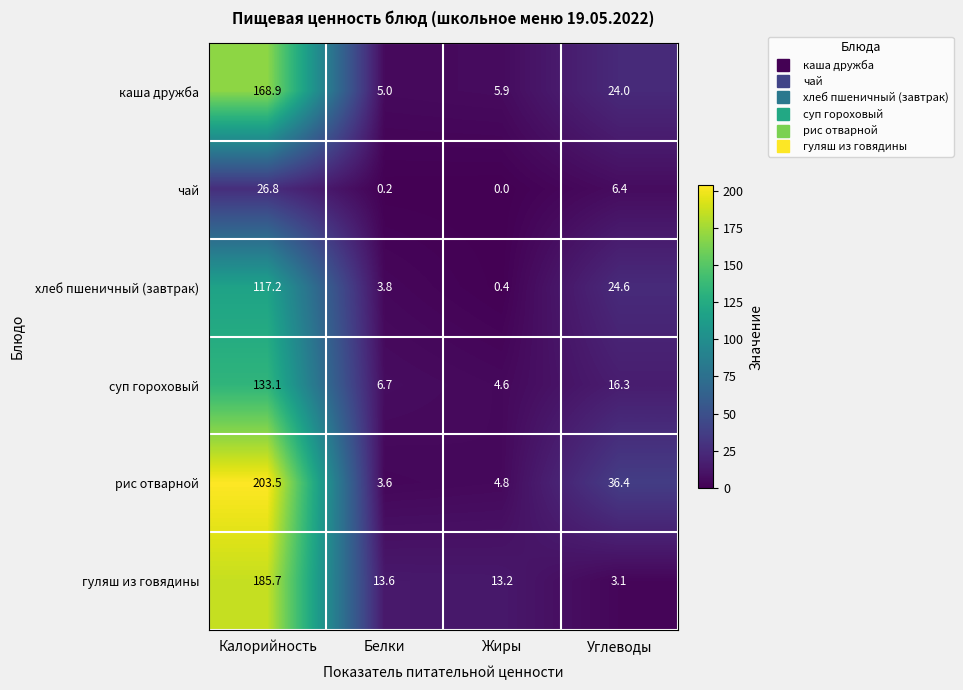

Which category has the lowest value in the гуляш из говядины series?

Углеводы